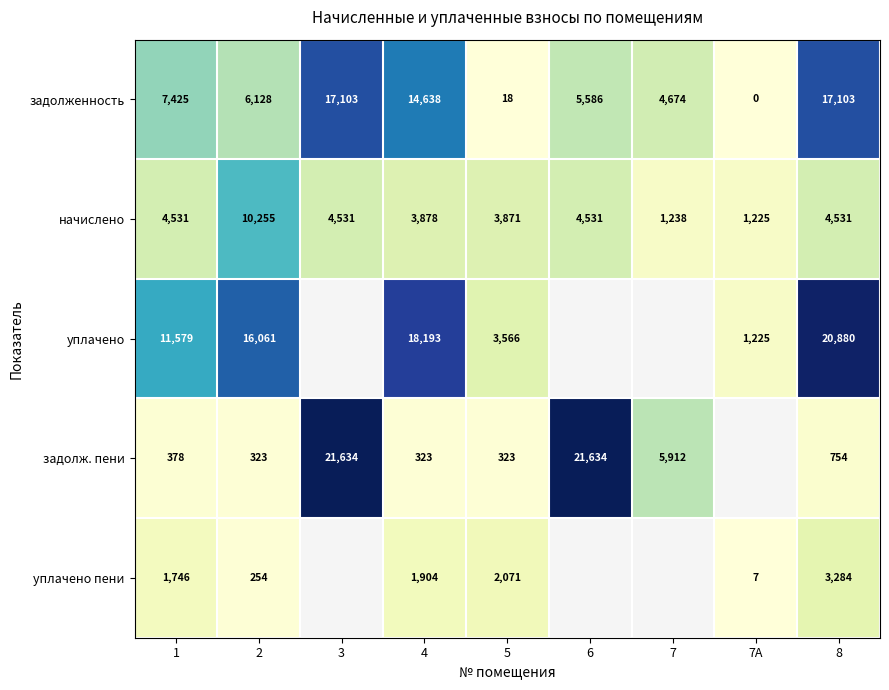

Which category has the highest value across all series?

3